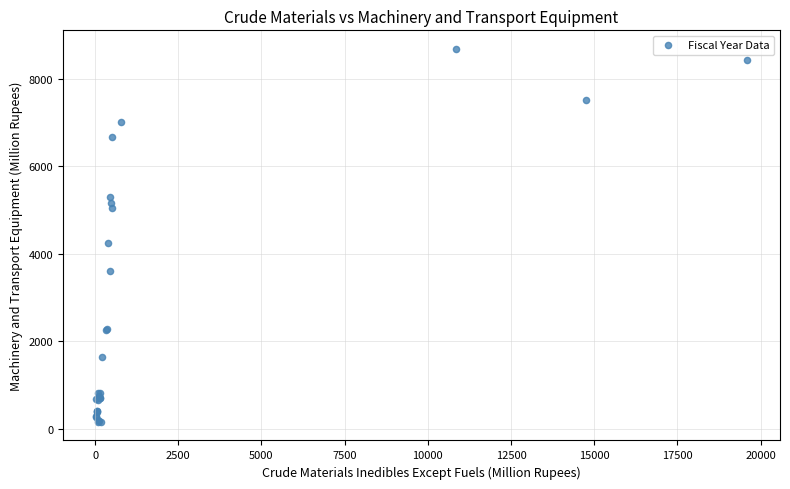

What Y value in the scatter plot is closest to 4421?

4240.1